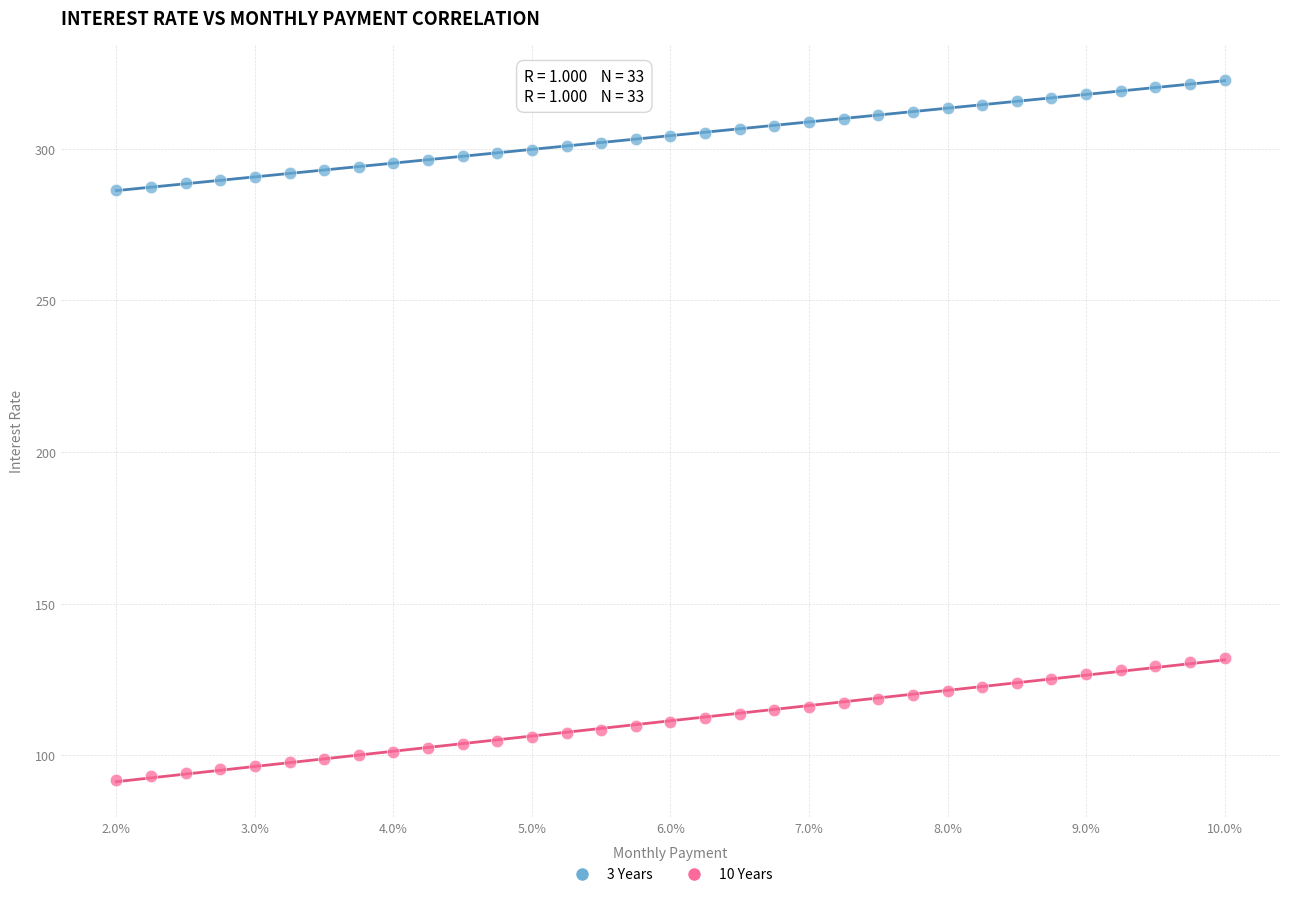

Which series contains the lowest Y value?

10 Years